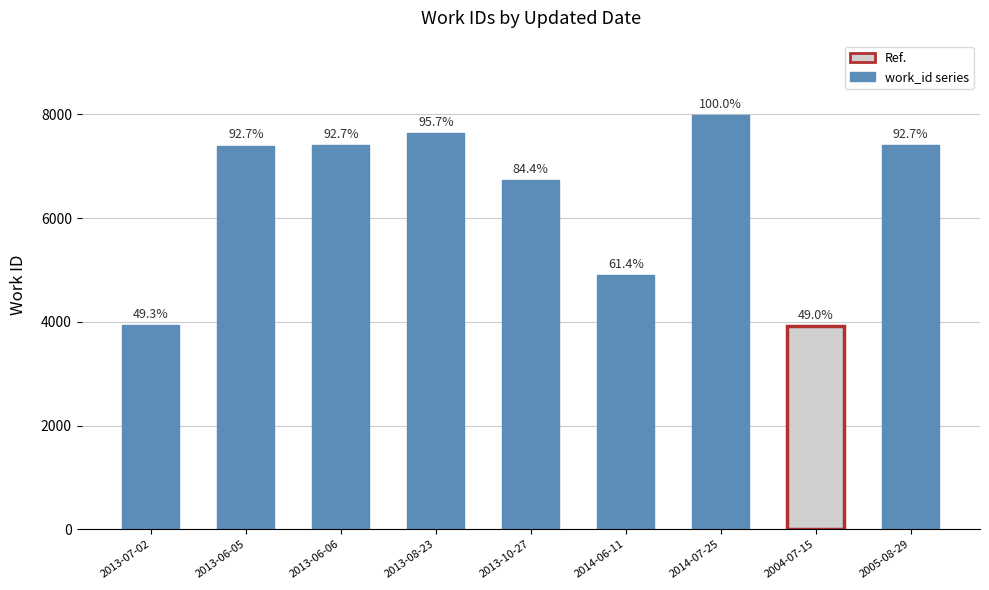

Where is the data nearest to the value 5950?

2013-10-27